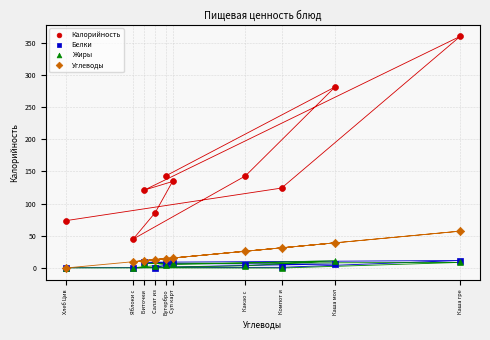

Which series has the largest Y range (max minus min)?

Калорийность